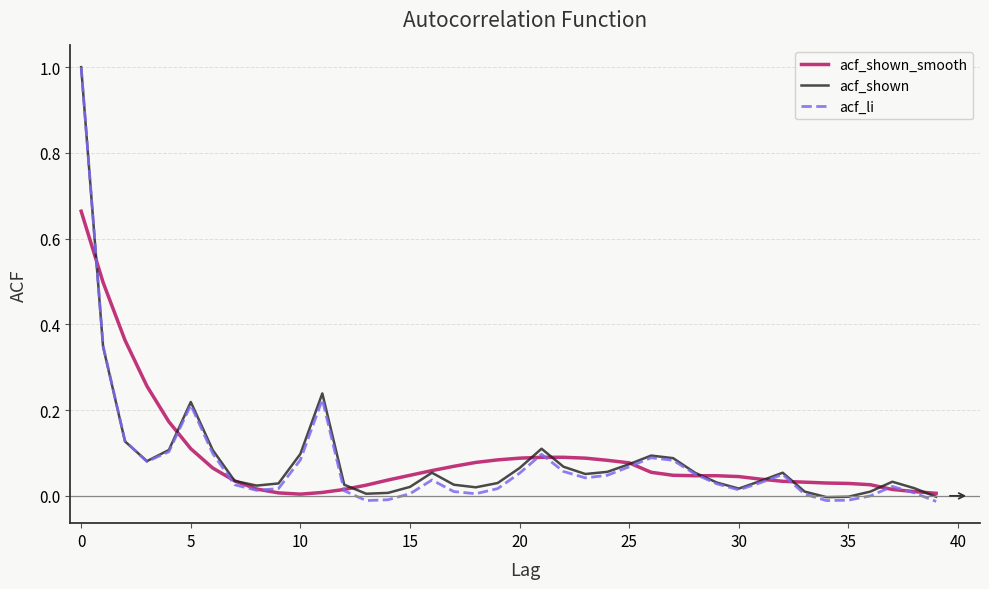

Which series has the largest range (max minus min)?

acf_li